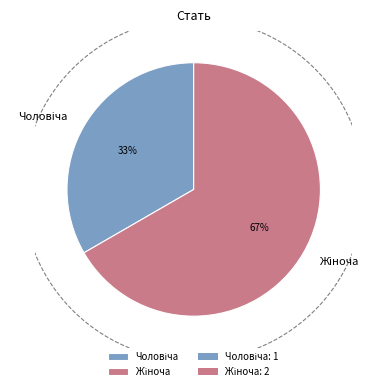

Which category accounts for the majority?

Жіноча